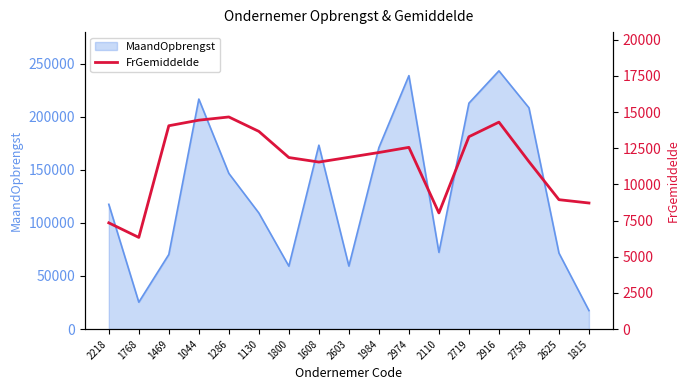

What is the minimum value shown in the chart?

6337